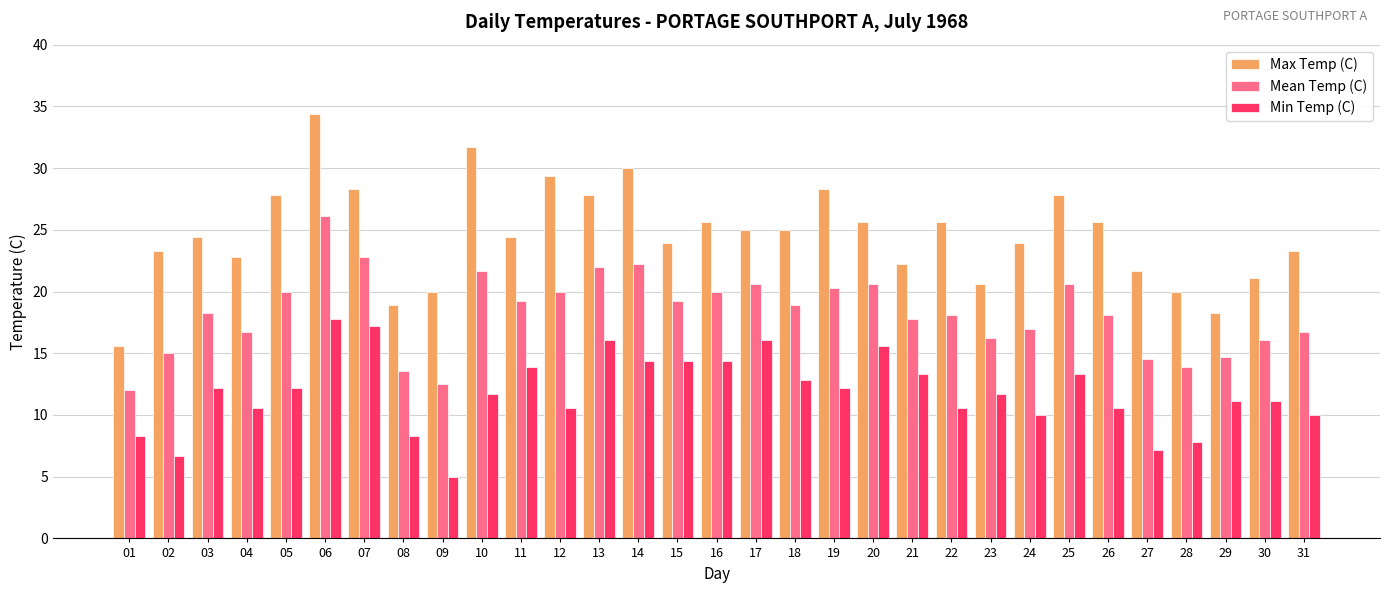

What is the average value of the Min Temp (C) series?

11.8